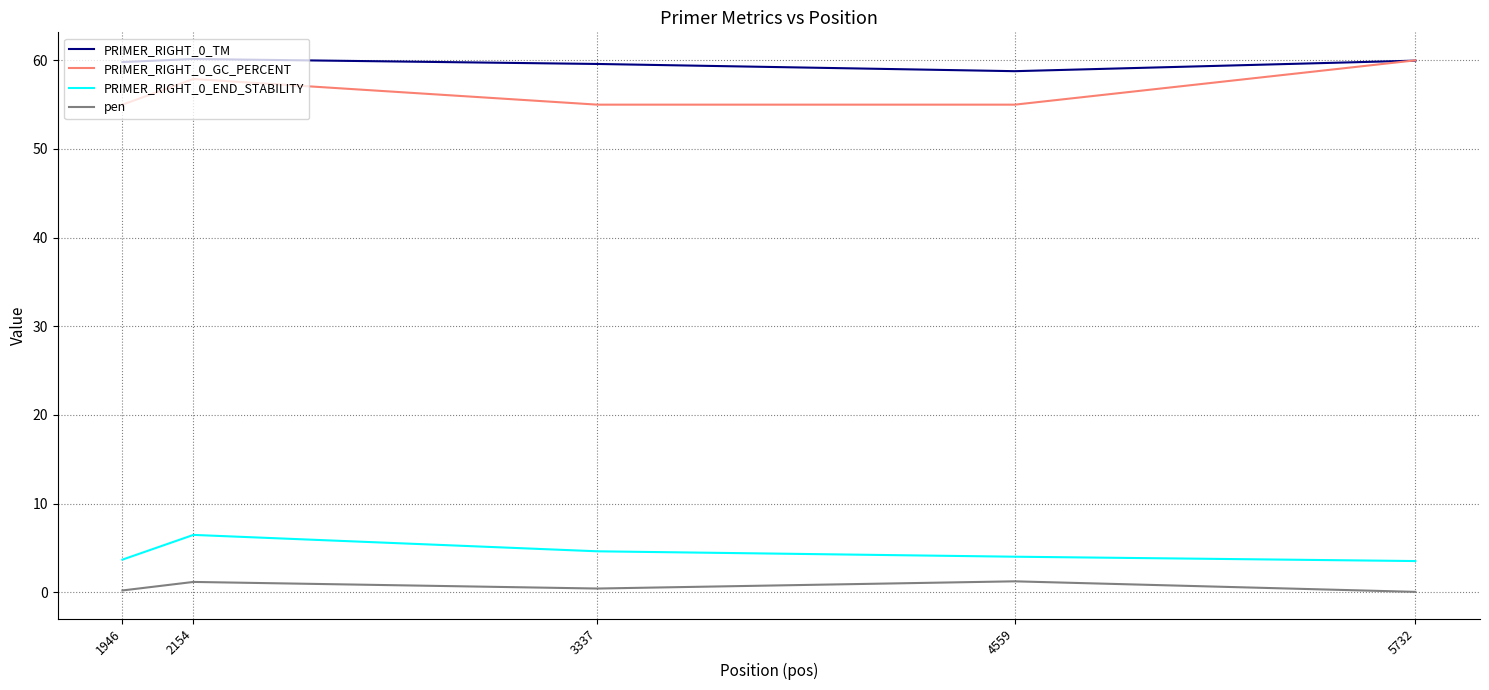

What is the sum of all PRIMER_RIGHT_0_TM values?

298.3